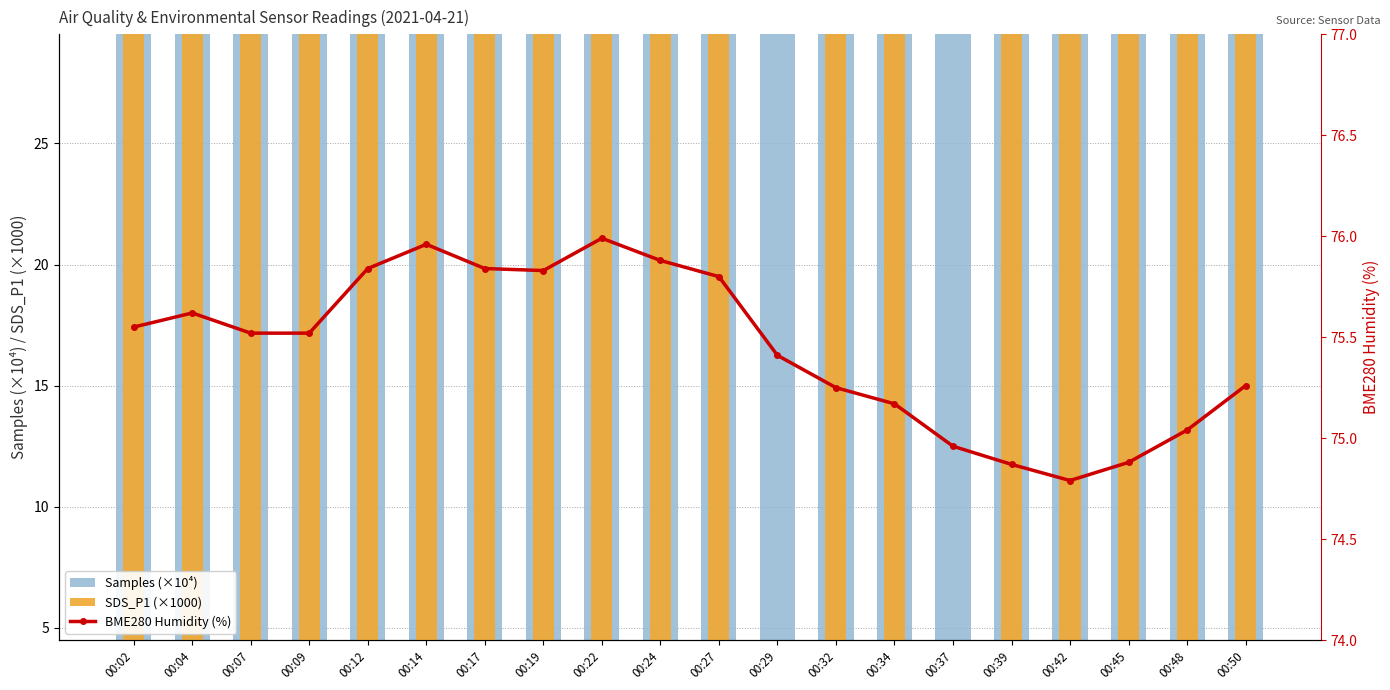

What is the sum of the Samples (×10⁴) values at 00:04 and 00:39?

342.3